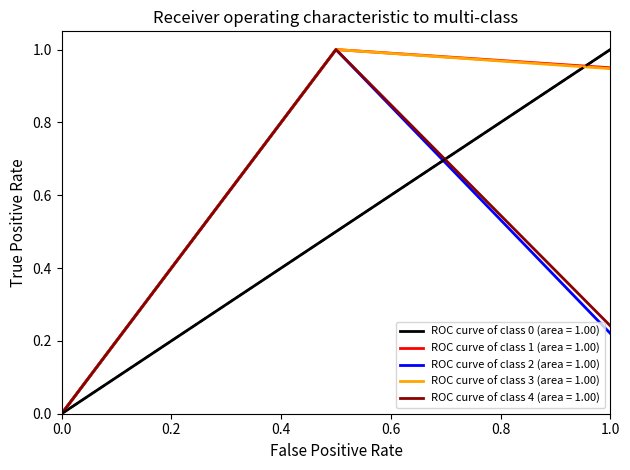

The value of ROC curve of class 2 (area = 1.00) at 1.0 is 0.1. True or false?

False